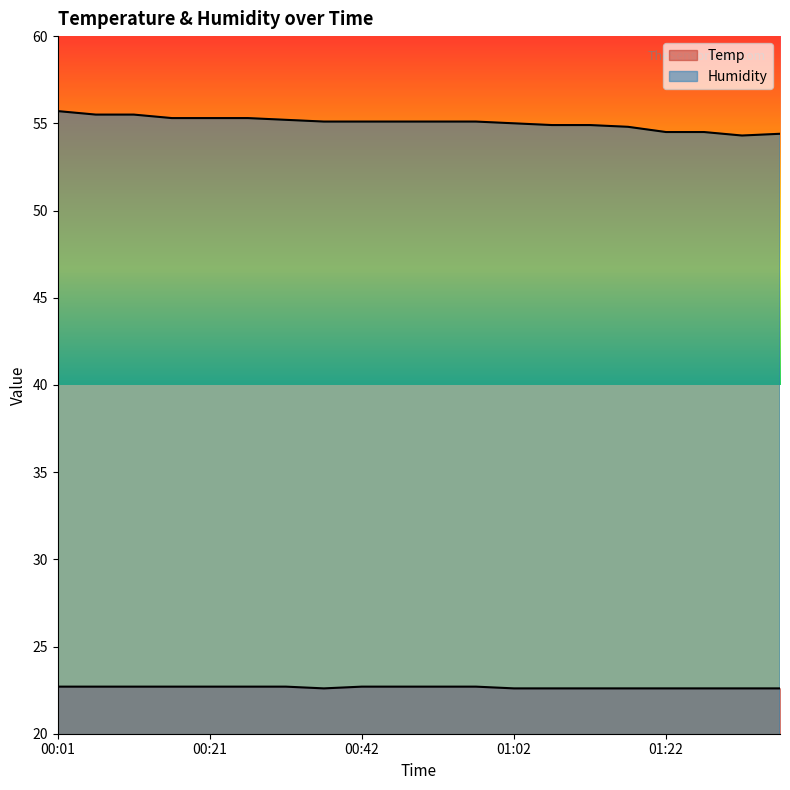

What position from the right is 01:32?

2